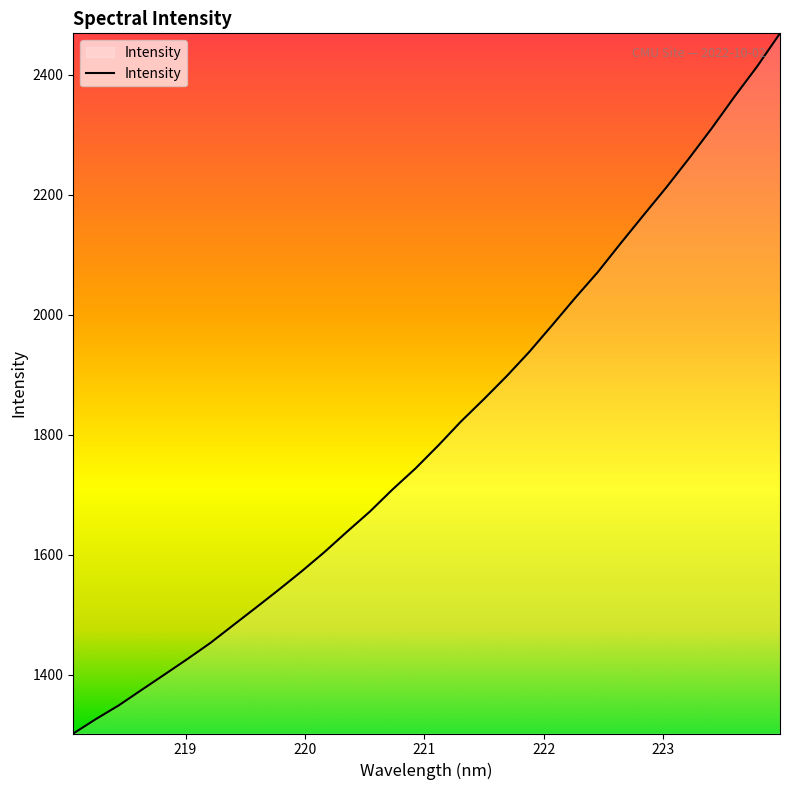

What is the maximum value shown in the chart?

2468.7